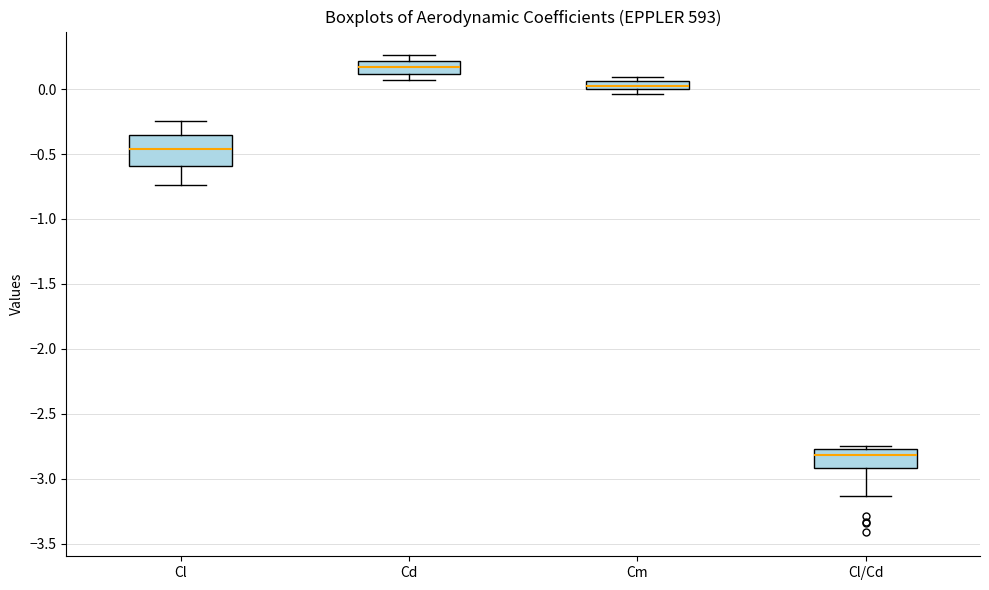

Where is the upper edge of the box for Cm on the y-axis? The values are not printed on the chart, so give them approximately, as read against the axis.

0.05